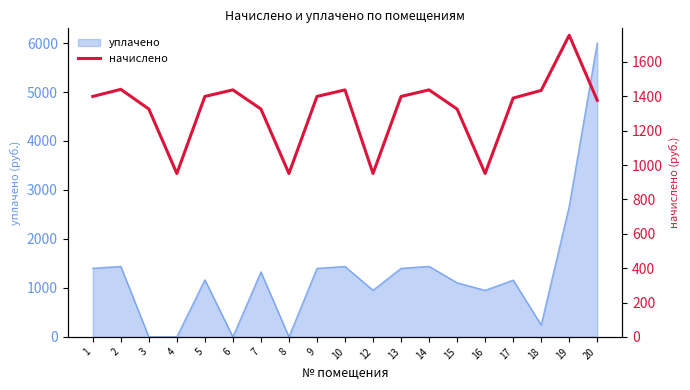

Reading left to right, extract all data points from this chart.

1399.2	1440.5	1326.1	950.8	1399.2	1437.4	1326.1	950.8	1399.2	1437.4	950.8	1399.2	1437.4	1326.1	950.8	1389.7	1434.2	1755.4	1376.9